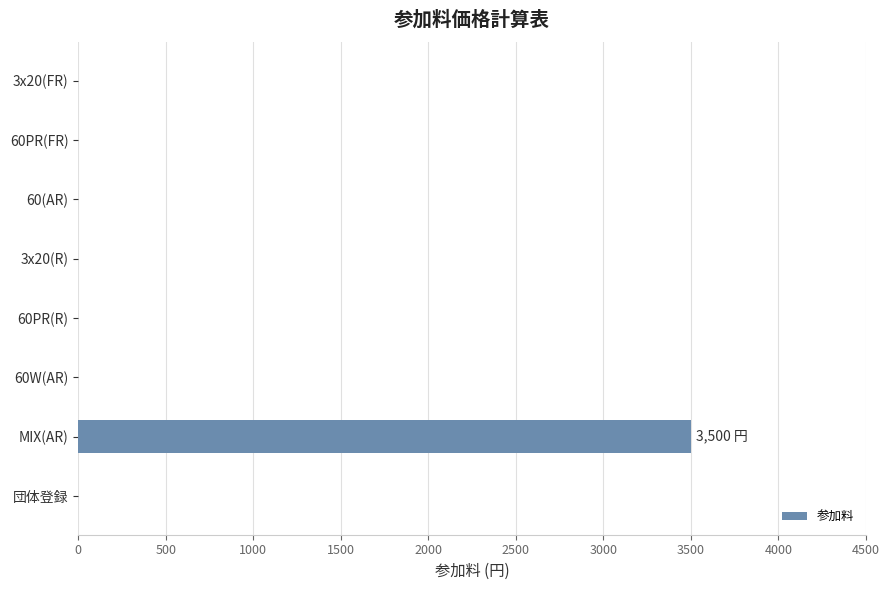

Are the bars horizontal?

Yes